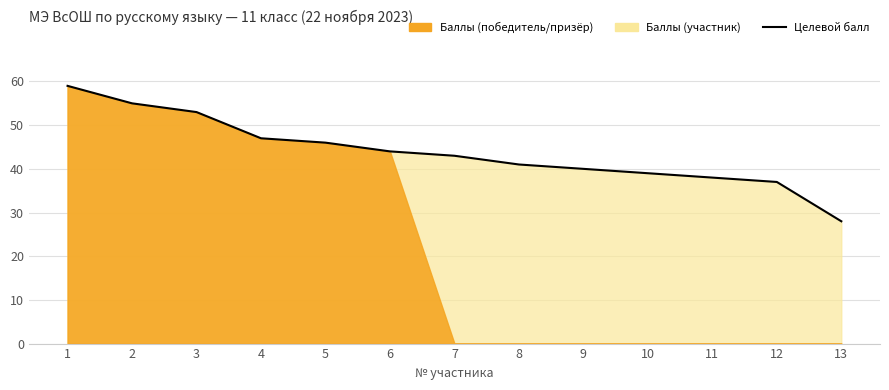

How many lines are shown in the chart?

1